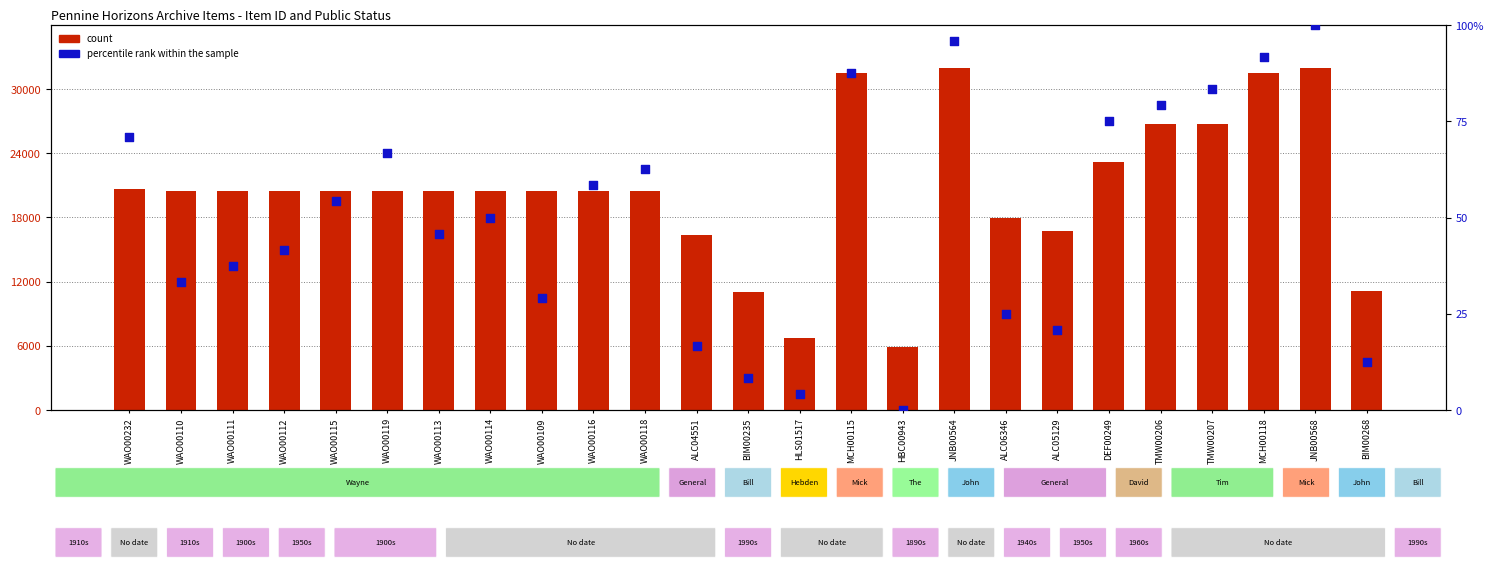

Which series reaches the maximum Y coordinate?

count